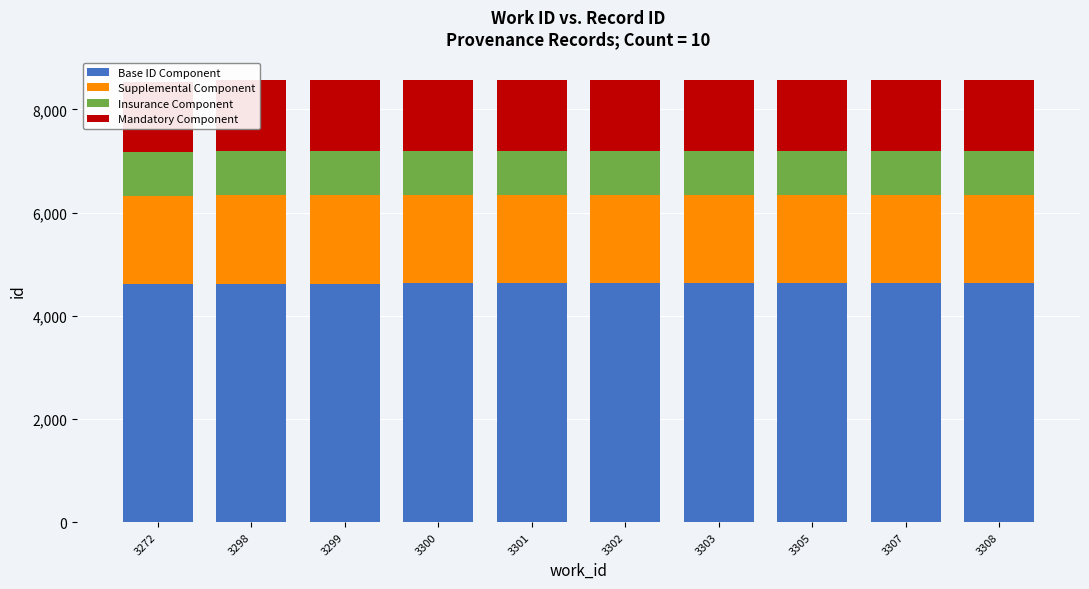

Where does the Insurance Component series first go above 856?

3298